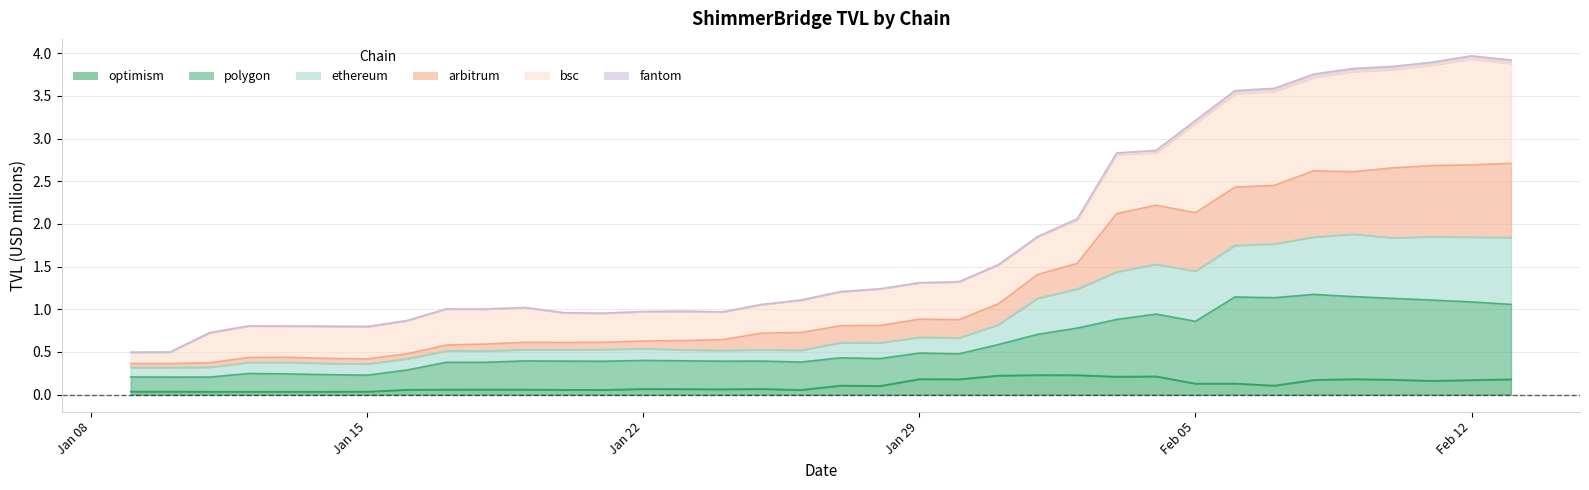

How many interior local peaks does the arbitrum_TVL series have?

5